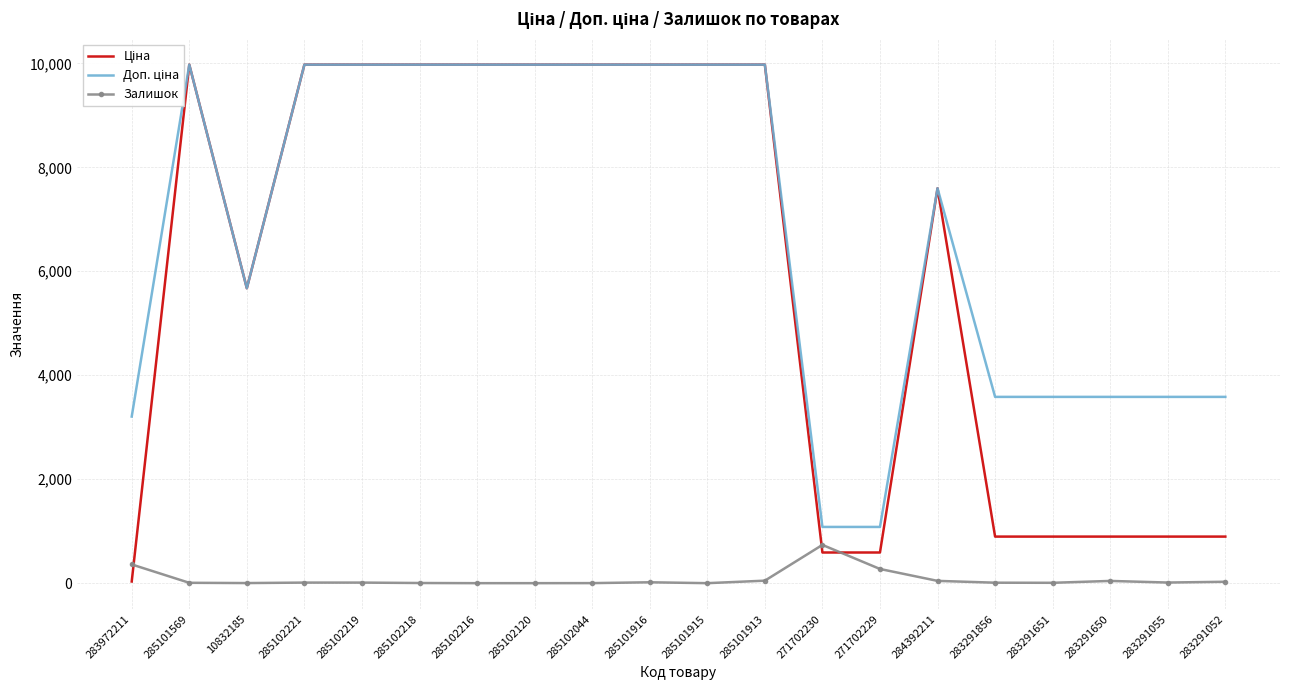

What is the average value of the Залишок series?

81